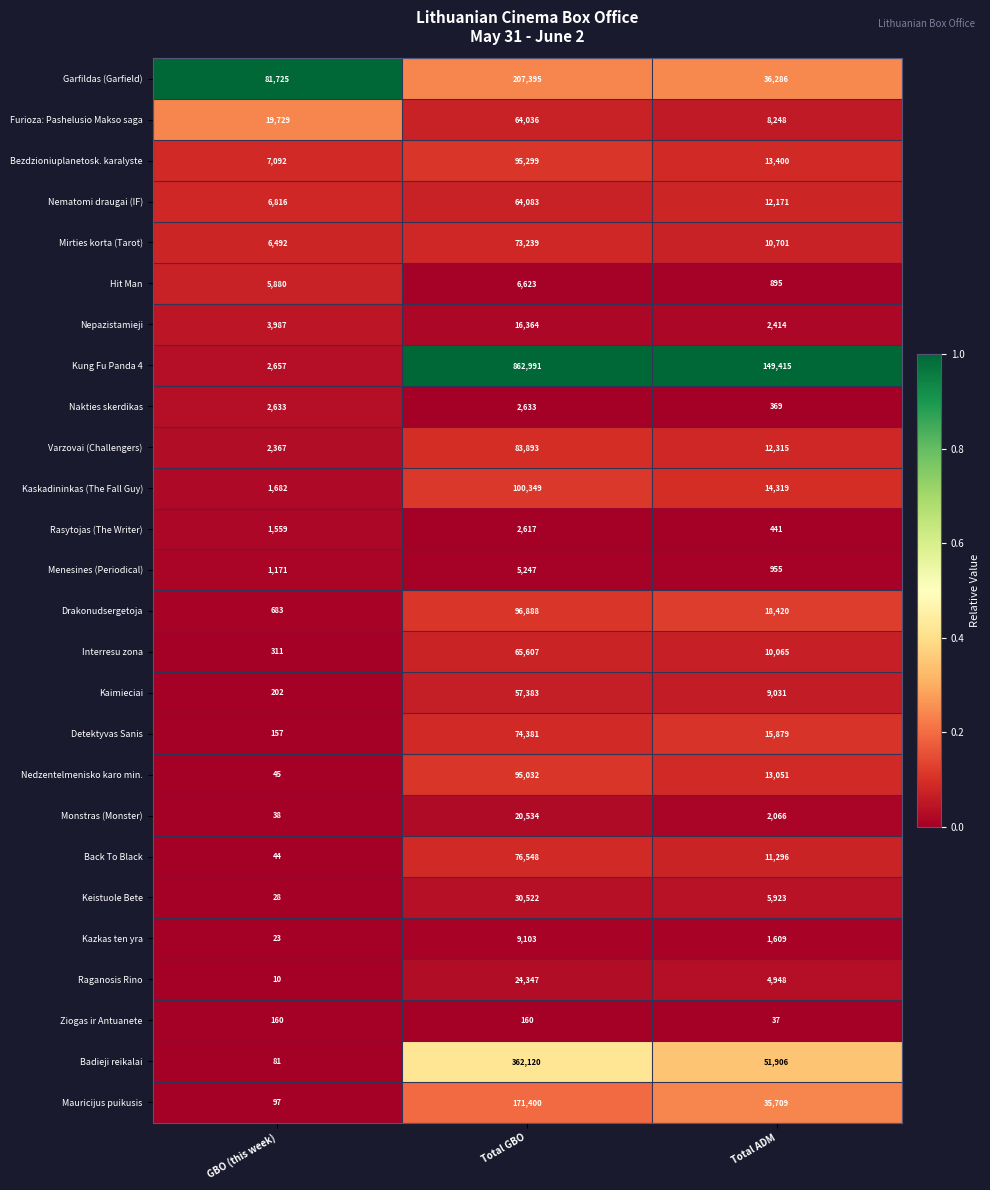

Is the value of Kung Fu Panda 4 at Total ADM greater than the value of Rasytojas (The Writer) at Total GBO?

Yes